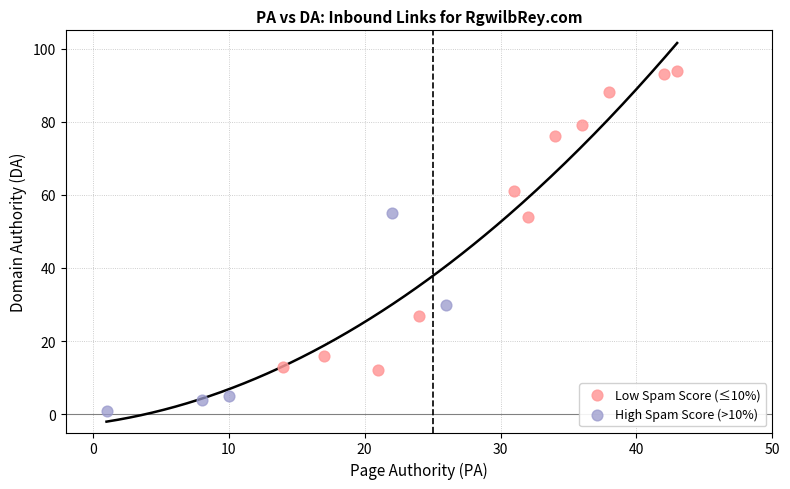

What are all the series names shown in the legend?

Low Spam Score (≤10%), High Spam Score (>10%)